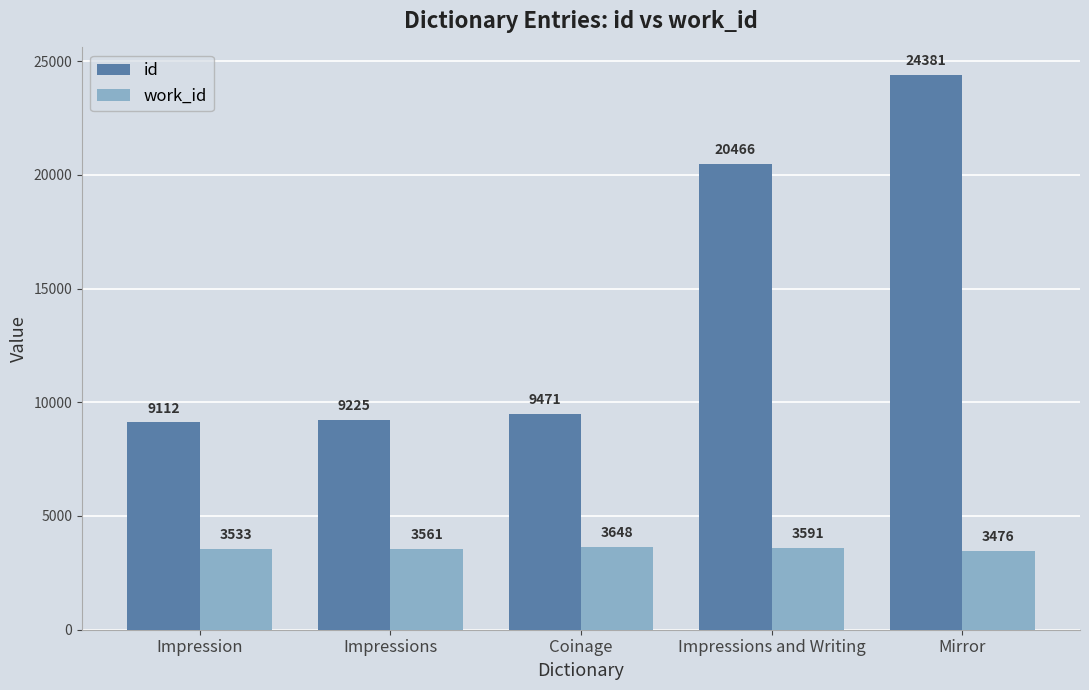

Reading left to right, list all the values displayed in this chart.

id: Impression=9112	Impressions=9225	Coinage=9471	Impressions and Writing=20466	Mirror=24381
work_id: Impression=3533	Impressions=3561	Coinage=3648	Impressions and Writing=3591	Mirror=3476